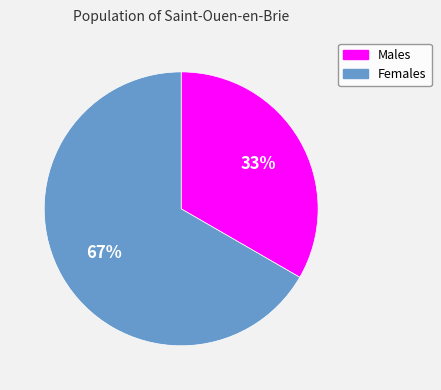

Is the sum of Males and Females greater than half?

Yes